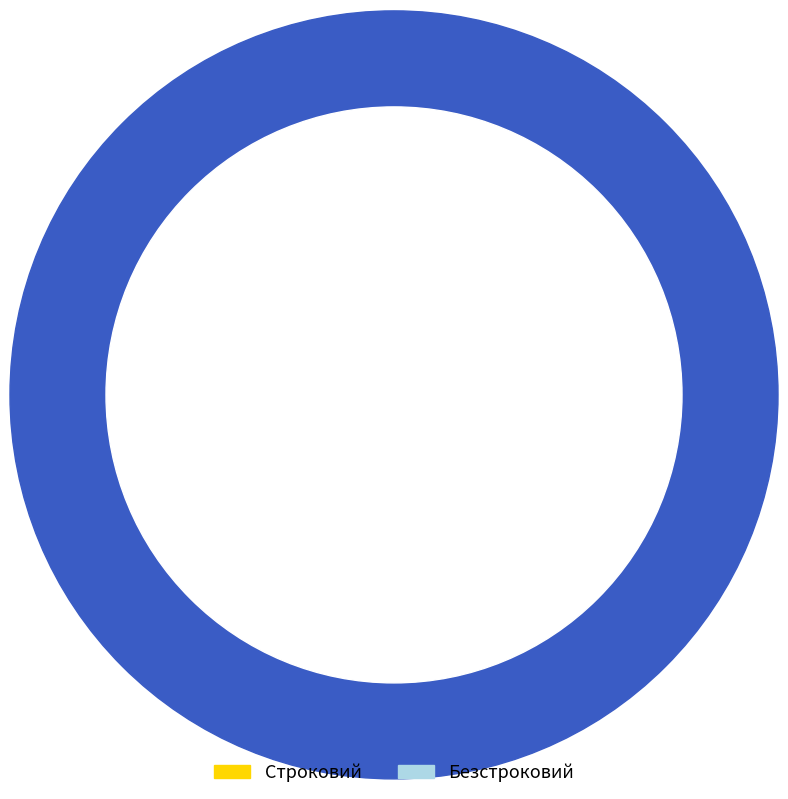

To the nearest percent, what is the average slice percentage?

50%